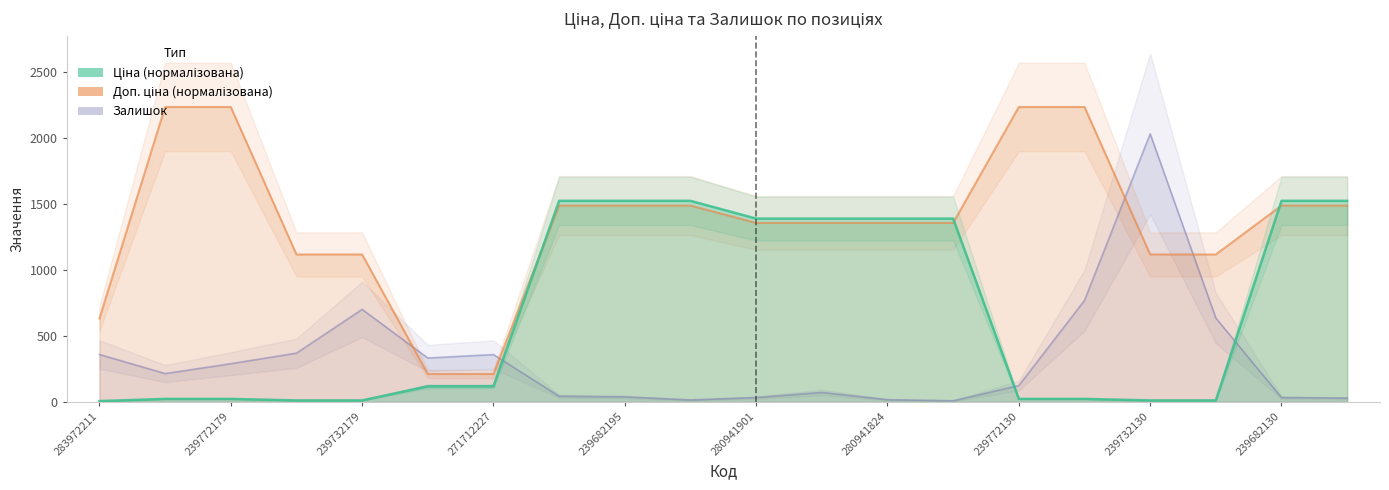

List the labels in order of Залишок value, smallest first.

280941739, 239682179, 280941824, 239682129, 280941901, 239682130, 239682195, 284392211, 280941856, 239772130, 239772195, 239772179, 271712228, 271712227, 283972211, 239732195, 239732129, 239732179, 239772129, 239732130